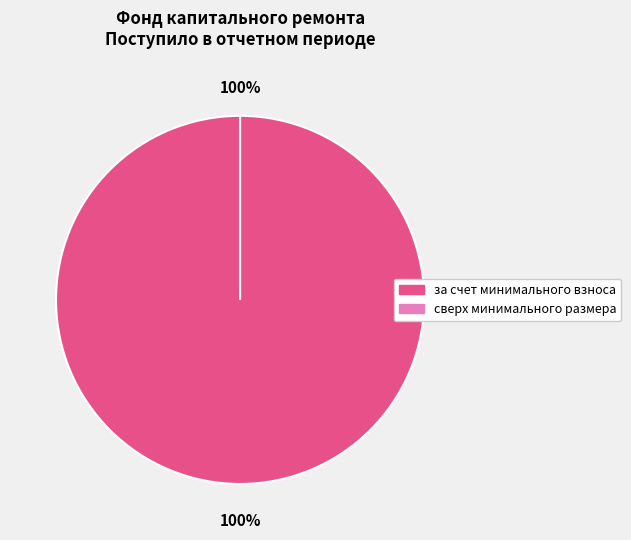

Which has a higher value, сверх минимального размера or за счет минимального взноса?

за счет минимального взноса